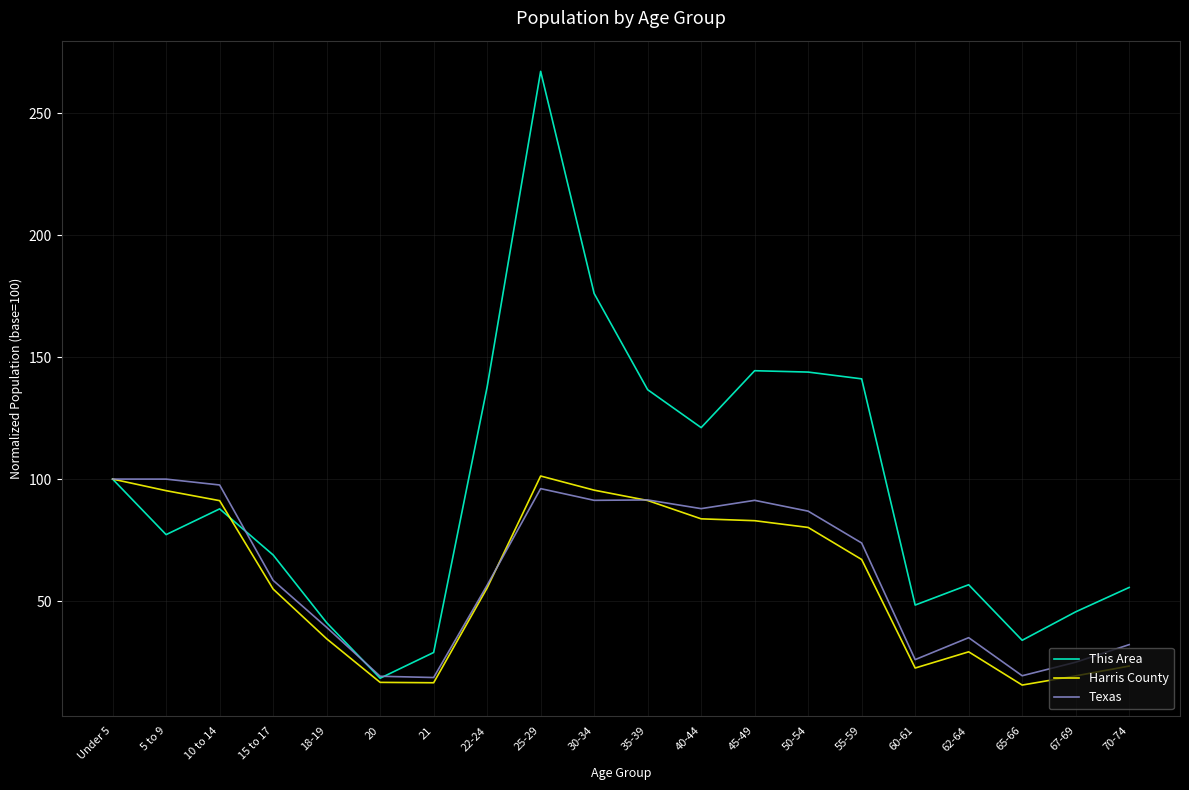

Is the value of Harris County at 25-29 greater than the value of This Area at 67-69?

Yes